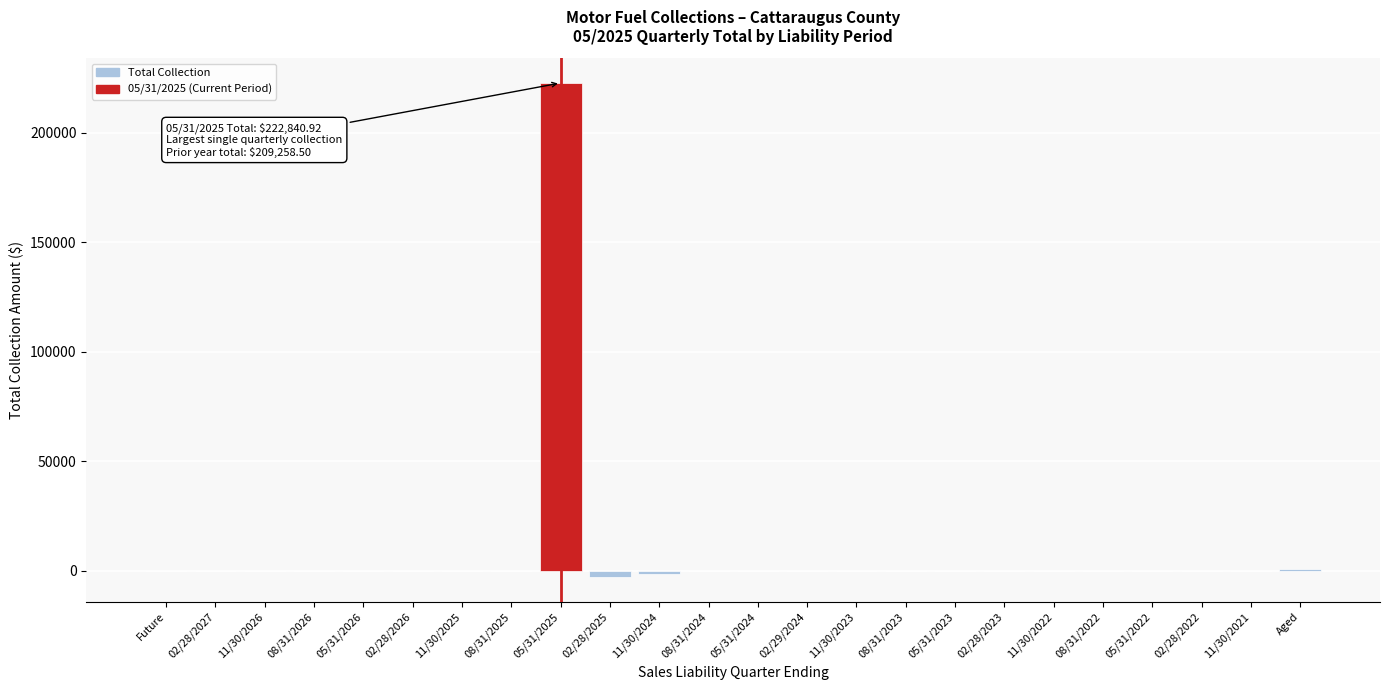

Which label corresponds to the largest value in the chart?

05/31/2025